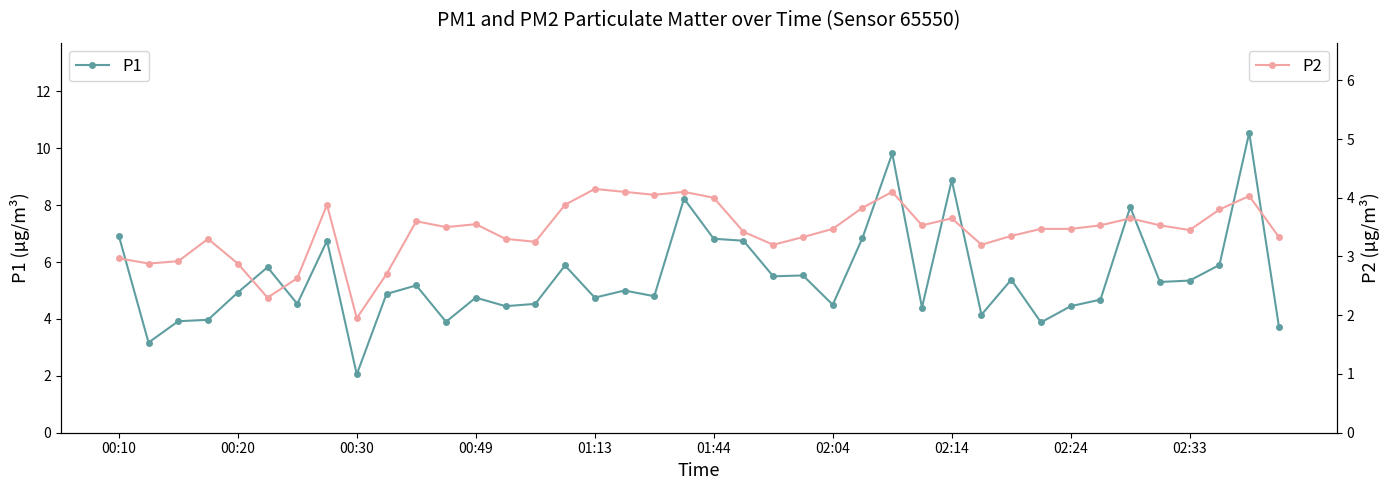

Which series has the widest spread of values?

P1